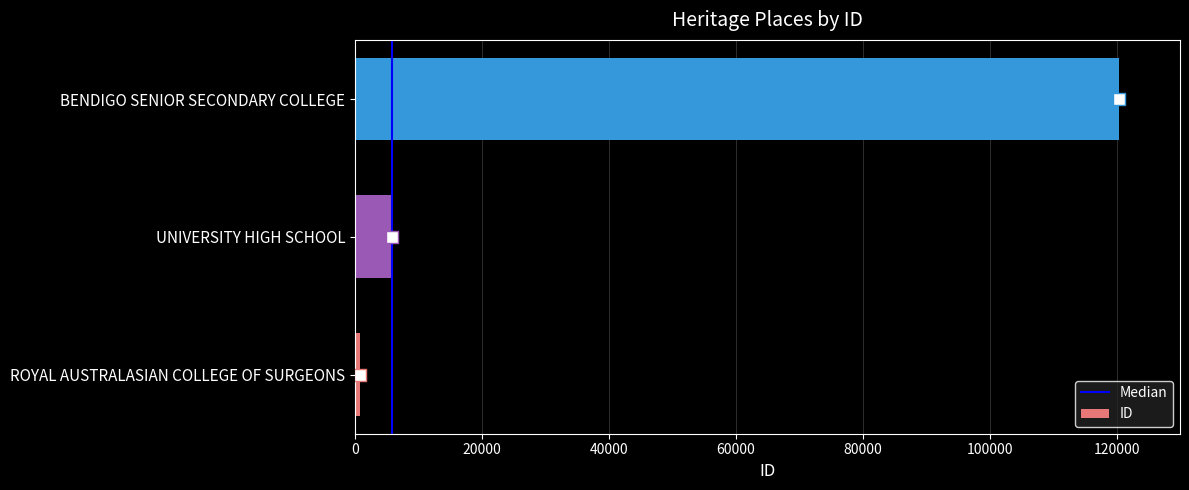

True or false: the data shows 5900 at UNIVERSITY HIGH SCHOOL.

True